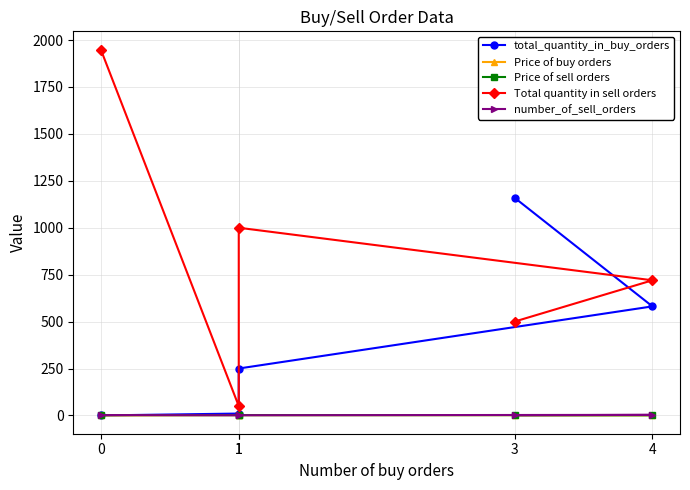

What is the minimum value for Total quantity in sell orders?

50.0